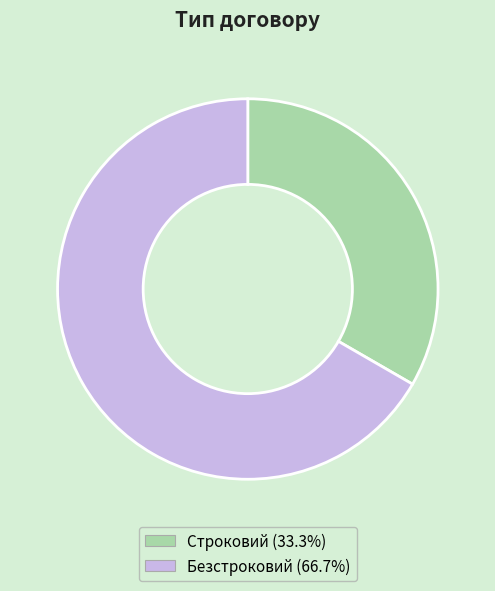

What is the ratio of the value at Безстроковий to the value at Строковий?

2.0